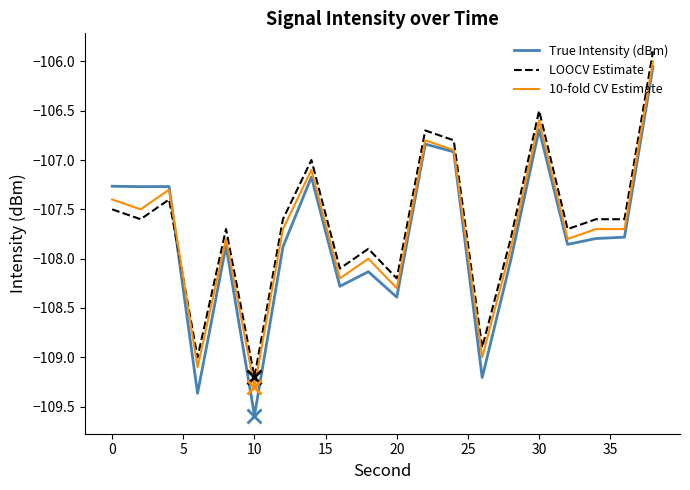

How many intersections are there between LOOCV Estimate and 10-fold CV Estimate?

1